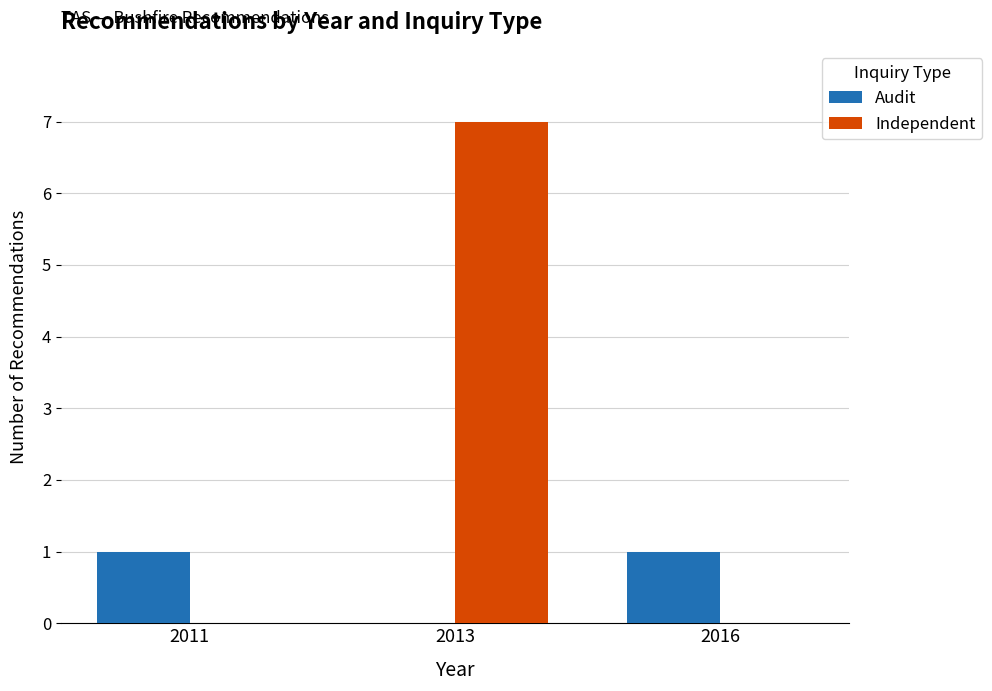

At which category is the sum across all series the highest?

2013